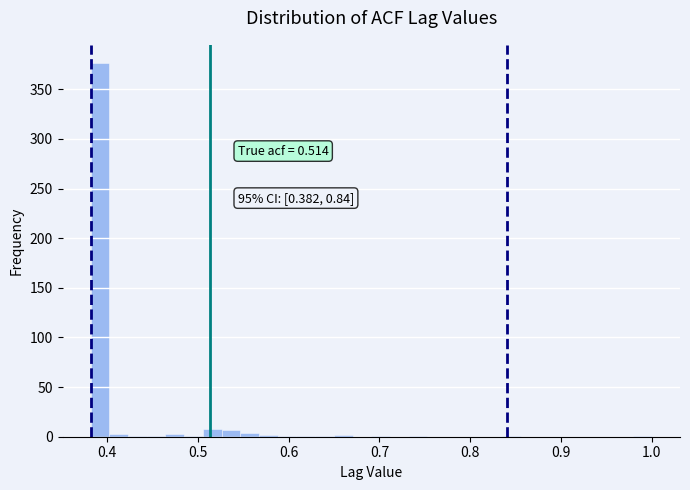

Read against the x-axis, roughly where is the centre of the tallest bar?

0.39